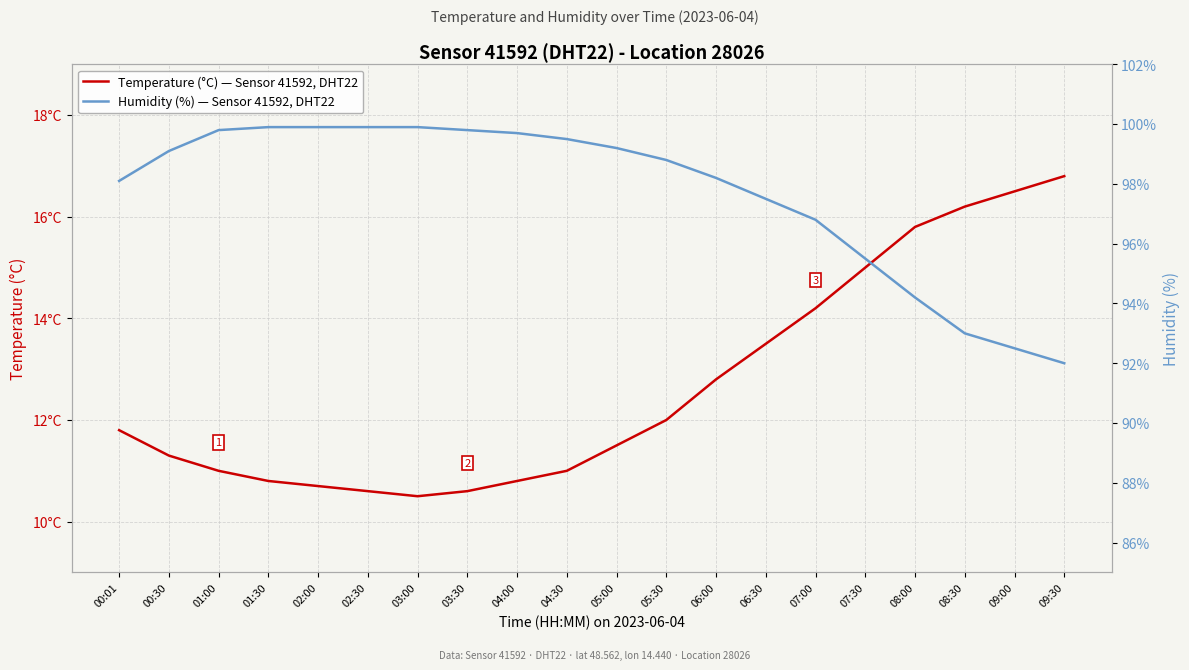

How many distinct data groups are displayed?

2